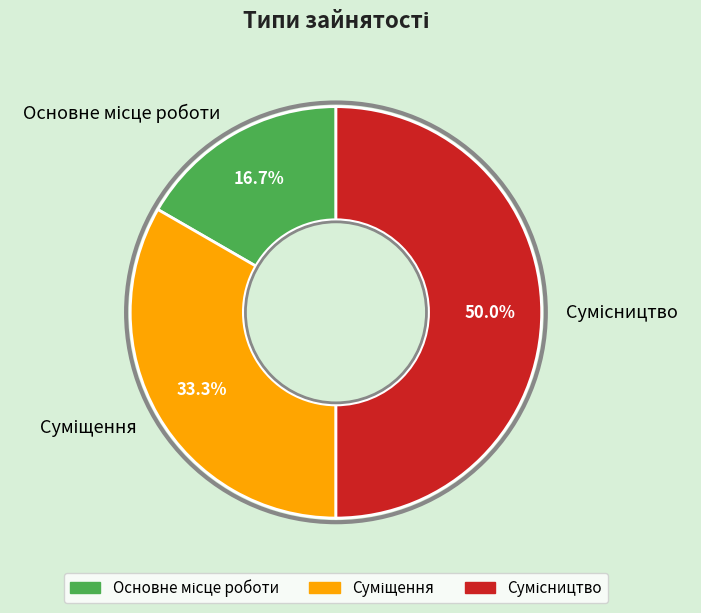

Does Суміщення represent more than half of the total?

No